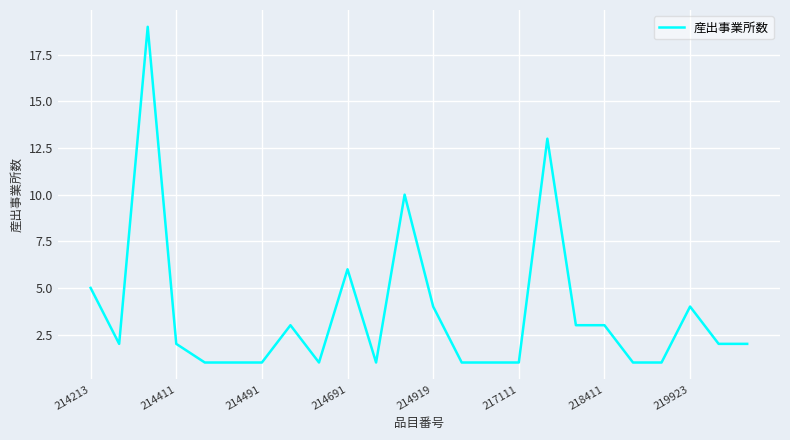

What is the greatest value displayed?

19